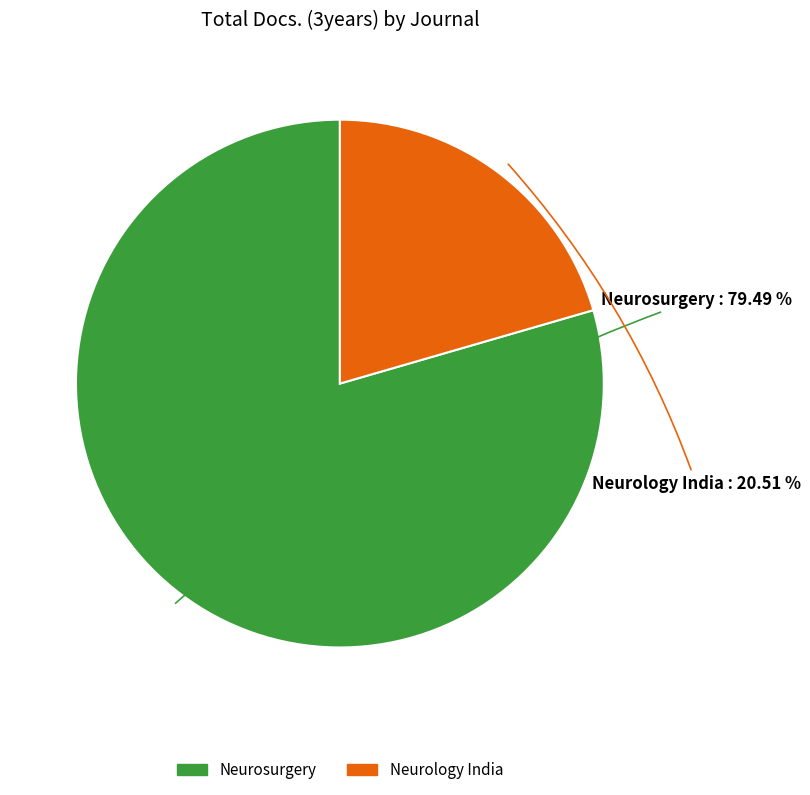

Rank the categories by value from highest to lowest.

Neurosurgery, Neurology India